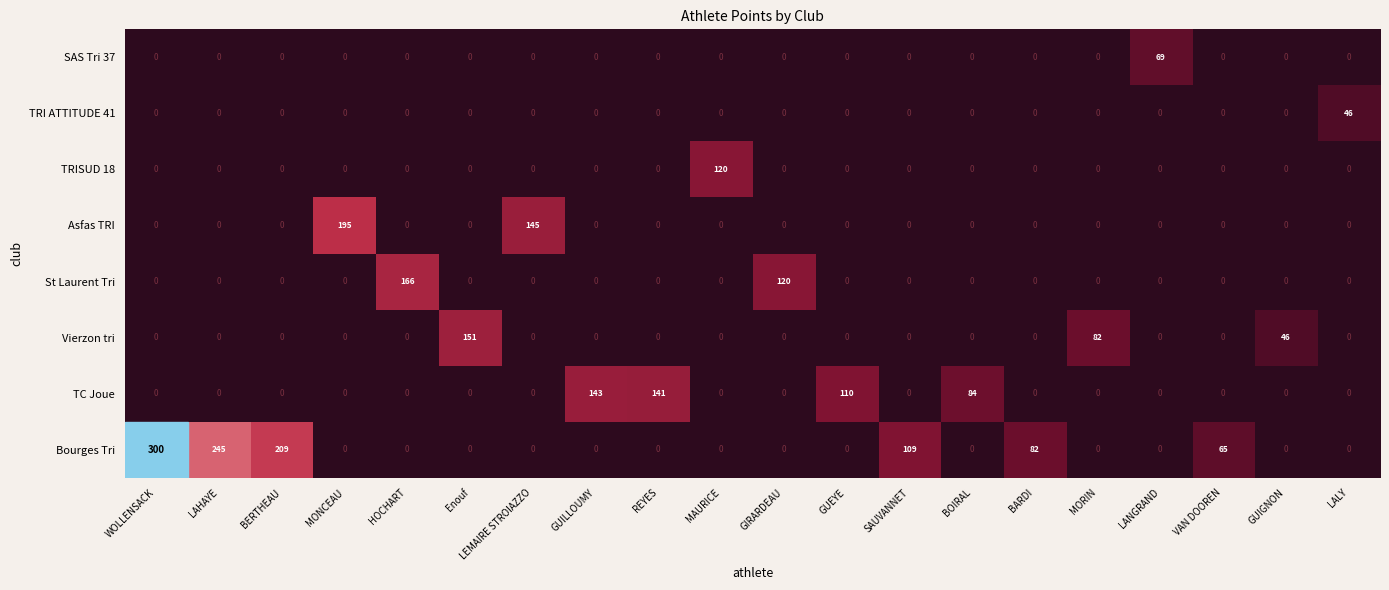

What is the total value across all series at GIRARDEAU?

120